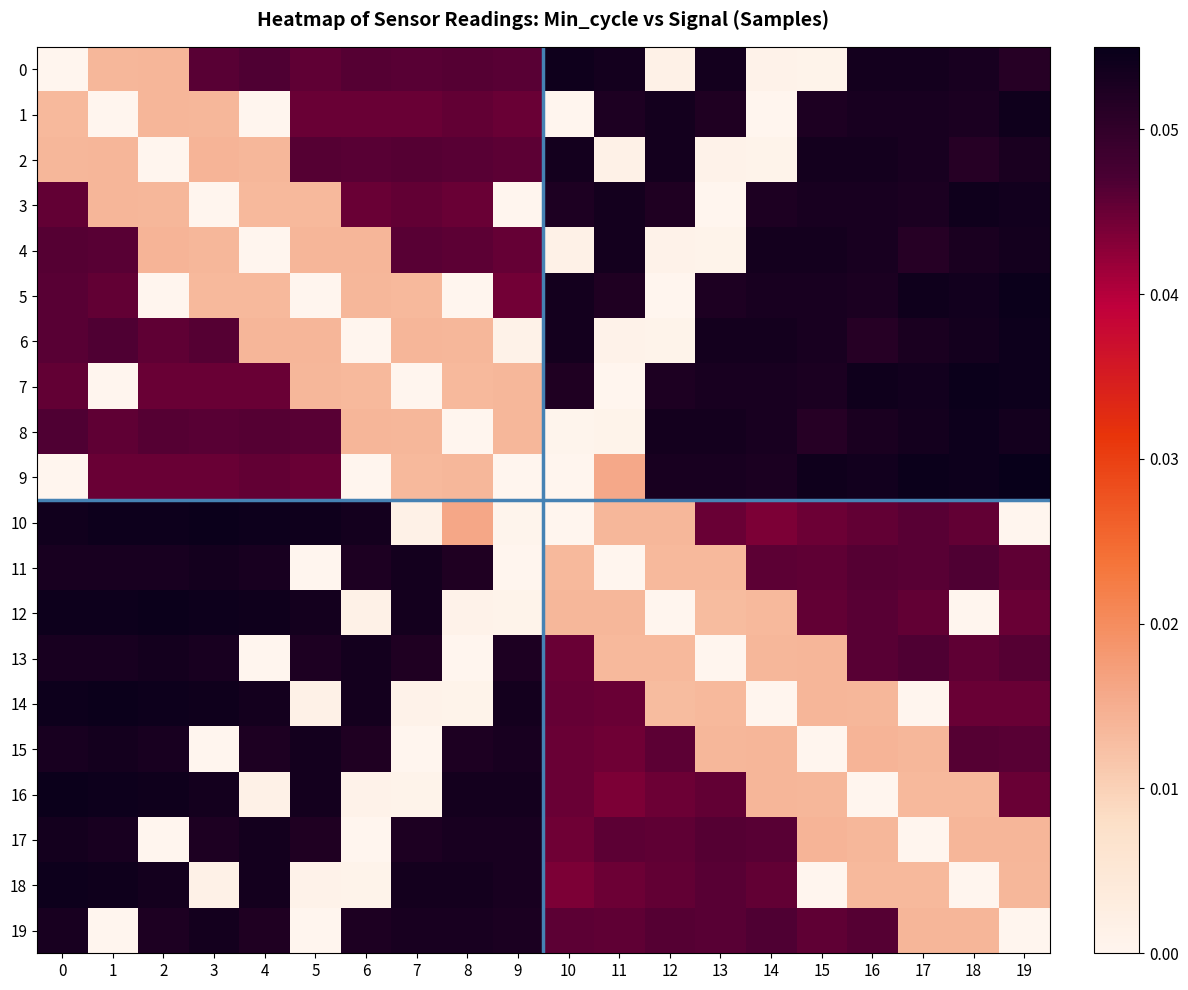

At 0, list the series in order from largest to smallest.

16, 12, 14, 18, 10, 17, 13, 11, 15, 19, 8, 4, 6, 5, 3, 7, 2, 1, 9, 0